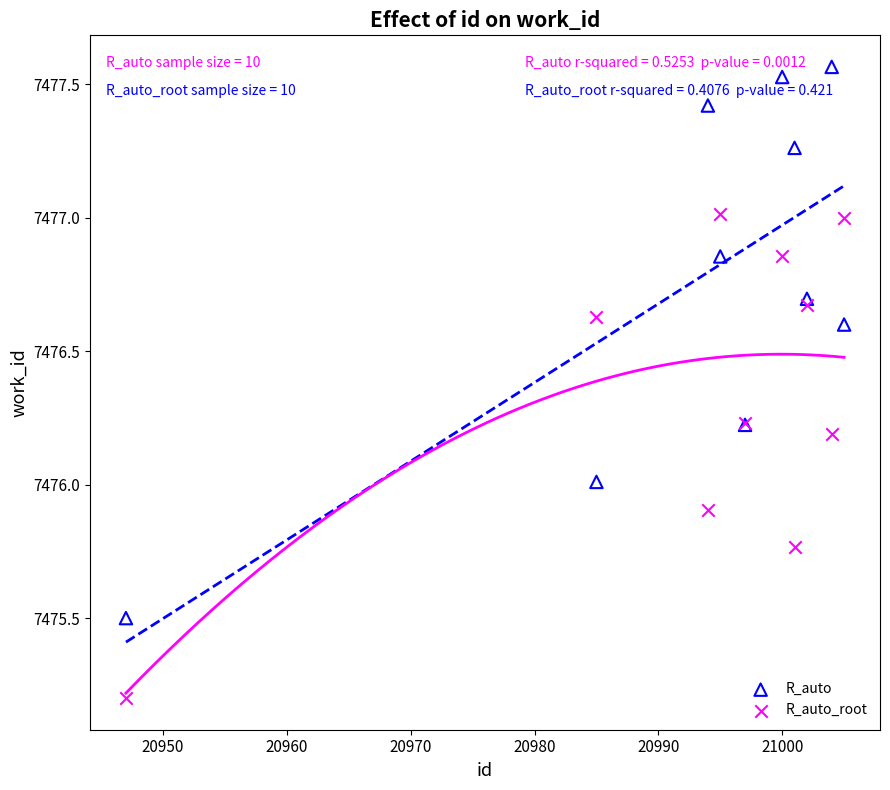

Which series contains the highest Y value?

R_auto